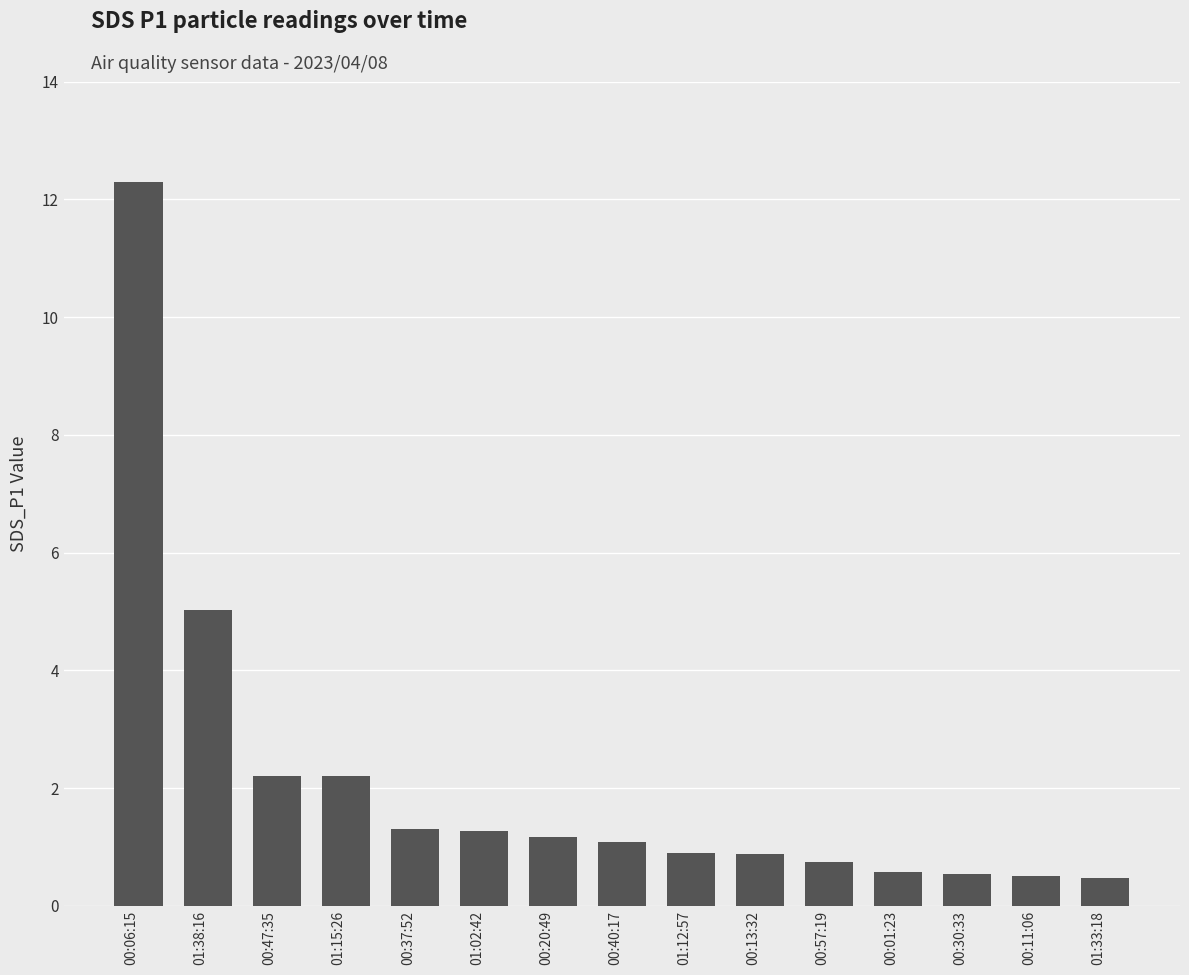

What is the difference between the maximum and minimum values?

11.8